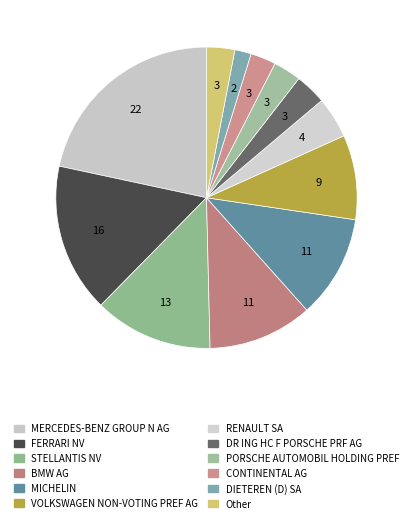

Does MERCEDES-BENZ GROUP N AG account for over 50% of the chart?

No